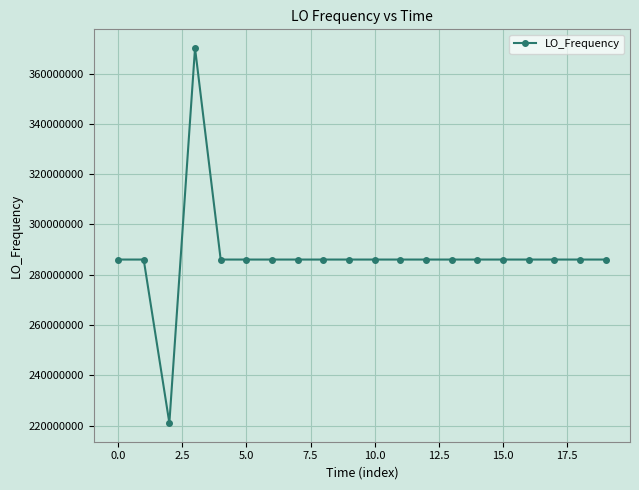

True or false: the data has more than 1 interior local peaks.

True